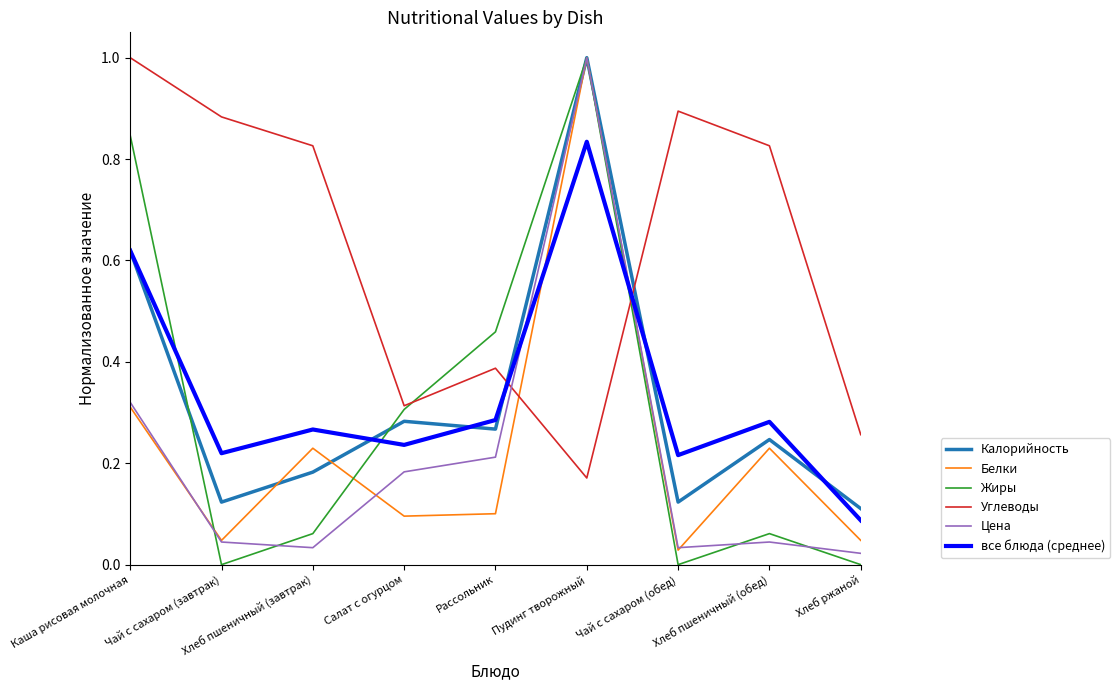

What position from the left is Хлеб пшеничный (обед)?

8